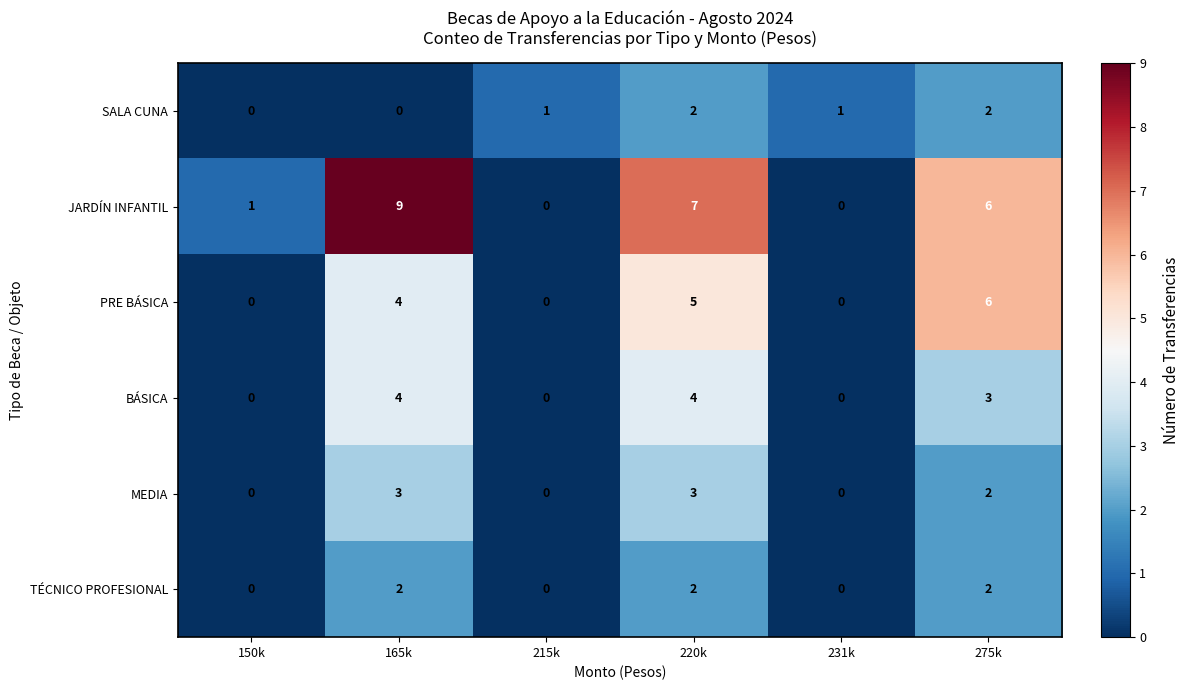

What is the sum of all MEDIA values?

8